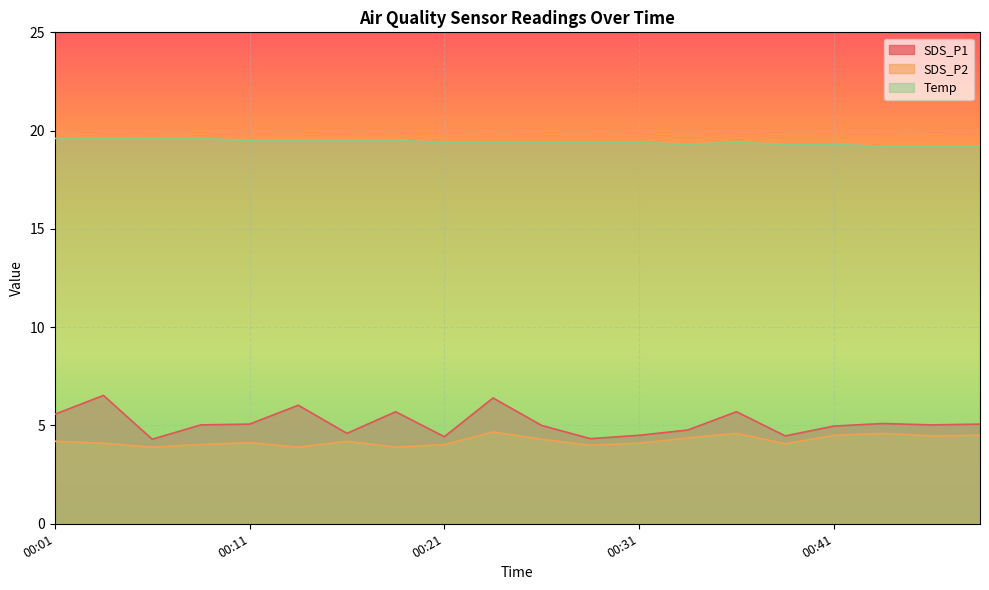

Rank the categories by SDS_P2 value from lowest to highest.

00:06, 00:14, 00:19, 00:29, 00:09, 00:21, 00:39, 00:04, 00:31, 00:11, 00:01, 00:16, 00:26, 00:34, 00:47, 00:41, 00:50, 00:36, 00:44, 00:24